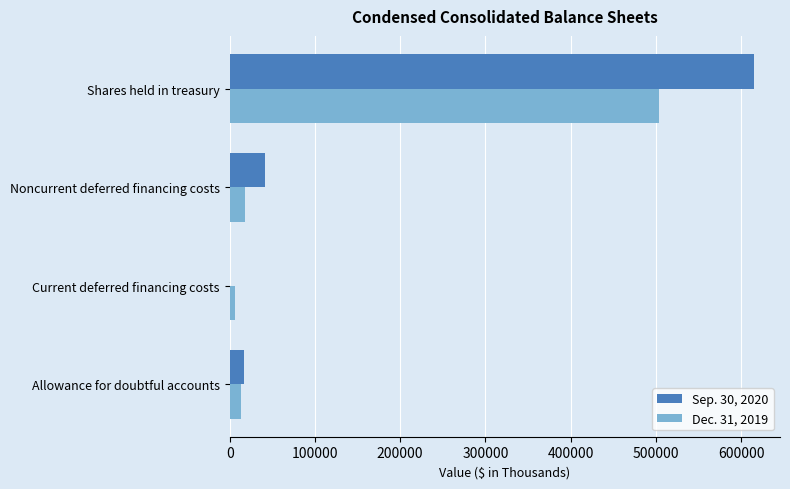

Which series has the largest total across all categories?

Sep. 30, 2020